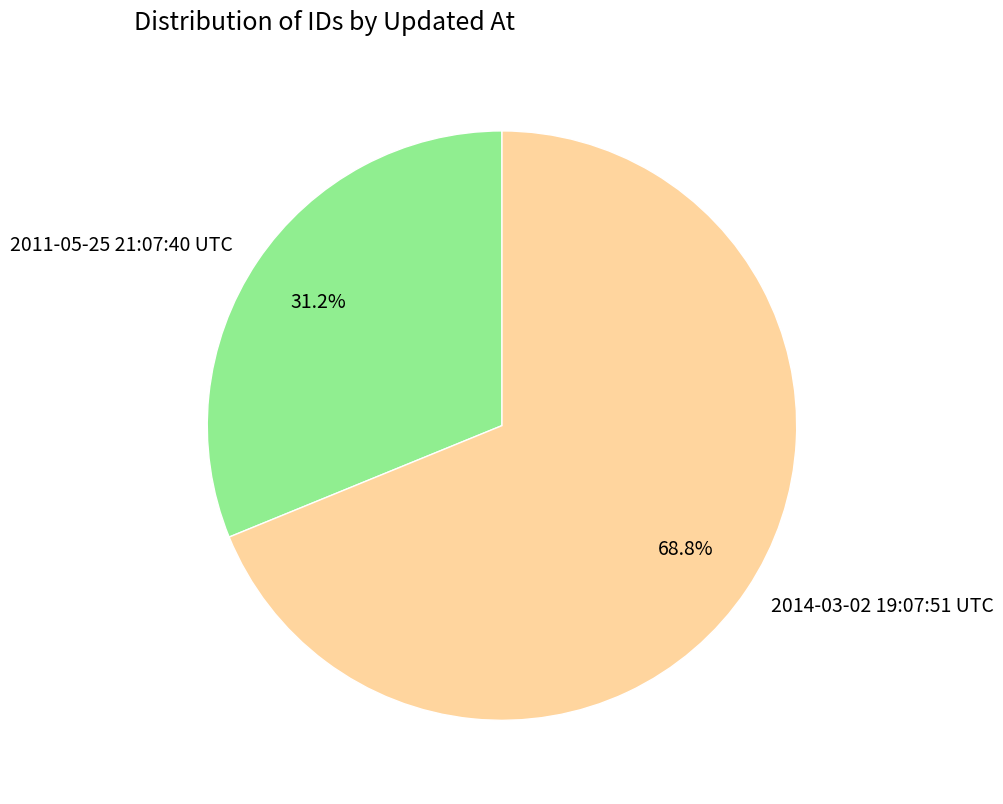

Rank the categories by value from lowest to highest.

2011-05-25 21:07:40 UTC, 2014-03-02 19:07:51 UTC